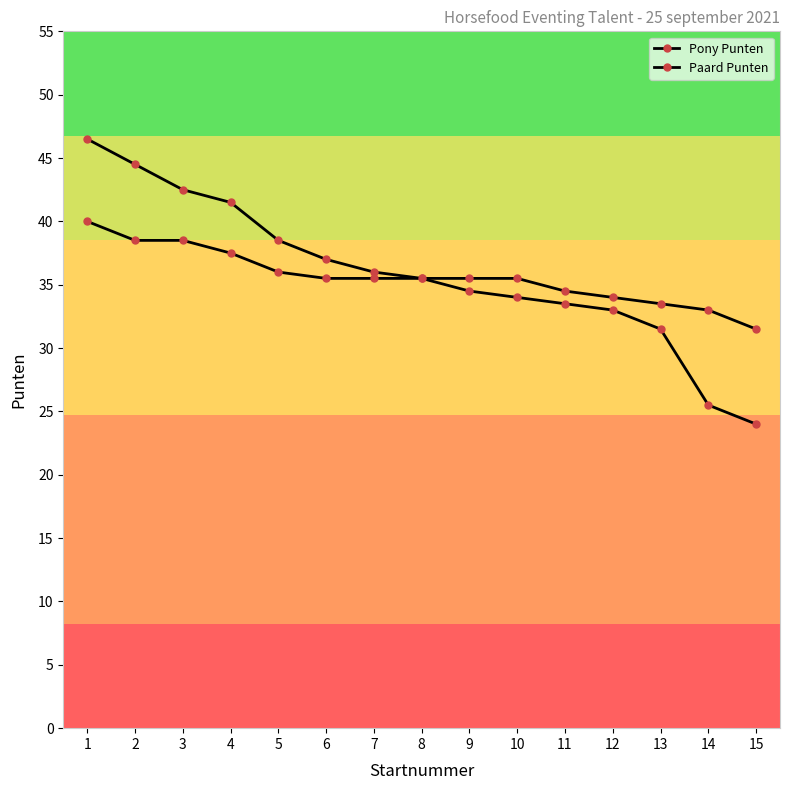

How many values in the Pony Punten series exceed 35?

8